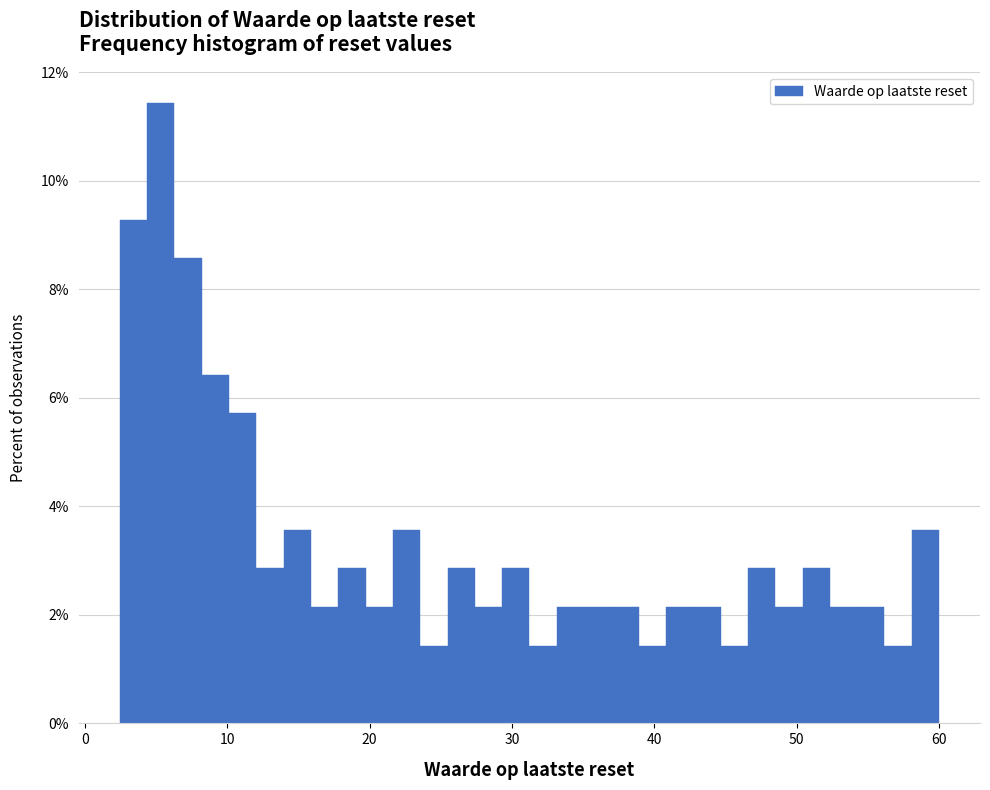

Read against the x-axis, roughly where is the centre of the tallest bar?

5